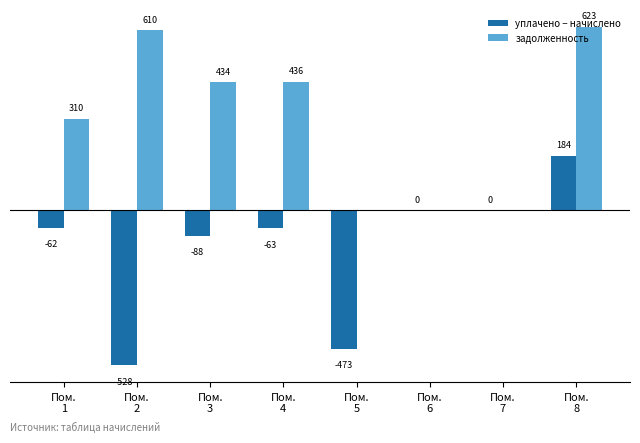

Which series has the largest total across all categories?

задолженность